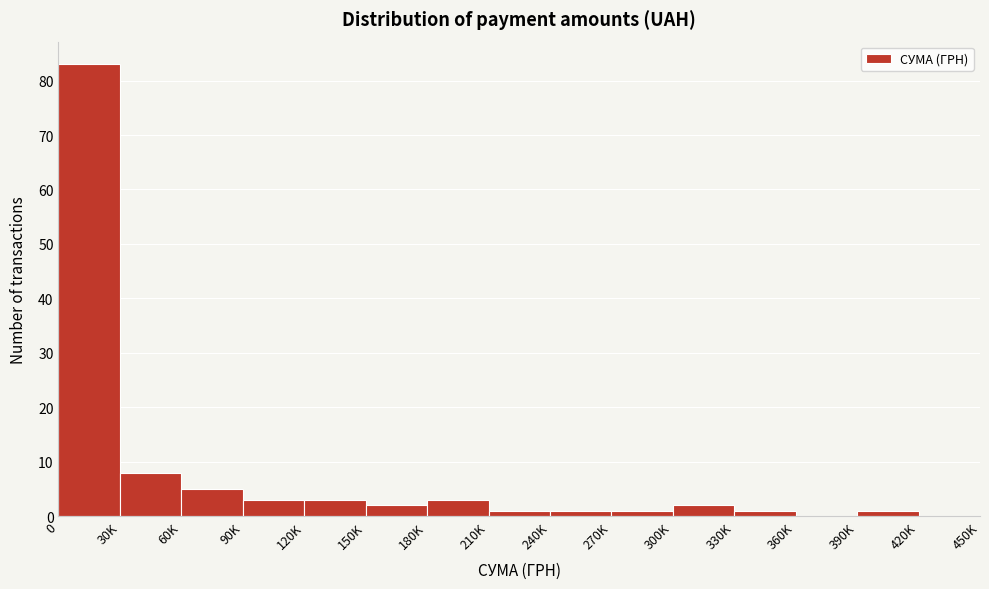

Reading right to left, extract all data points from this chart.

420K=0	390K=1	360K=0	330K=1	300K=2	270K=1	240K=1	210K=1	180K=3	150K=2	120K=3	90K=3	60K=5	30K=8	0=83